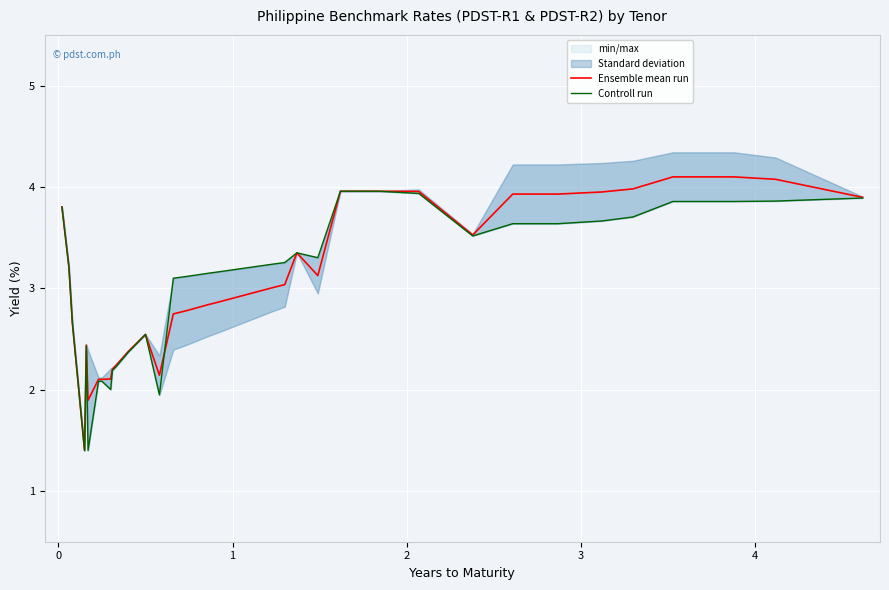

How many lines are shown in the chart?

2